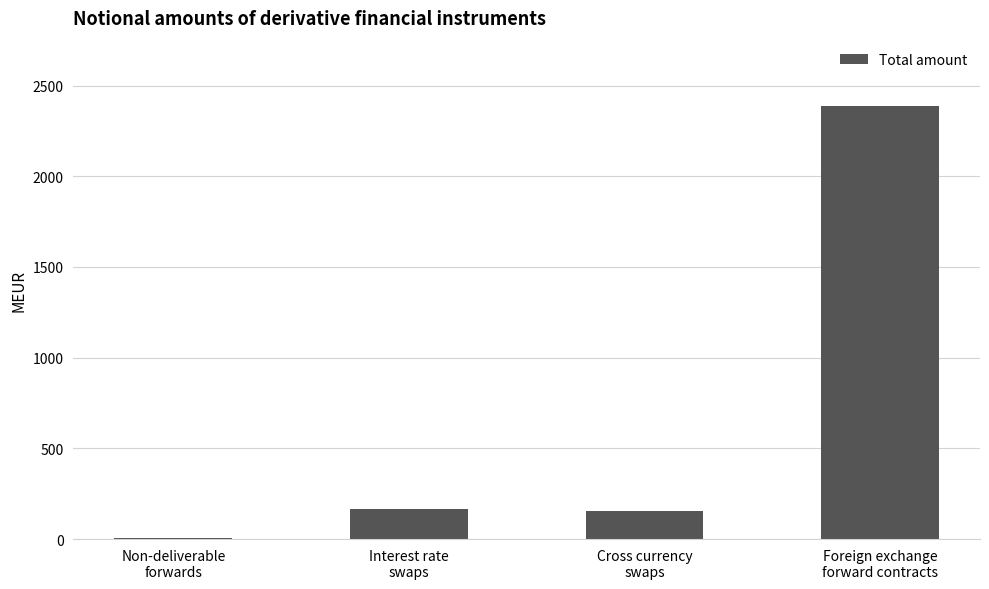

What is the change in value from Non-deliverable
forwards to Foreign exchange
forward contracts?

+2385